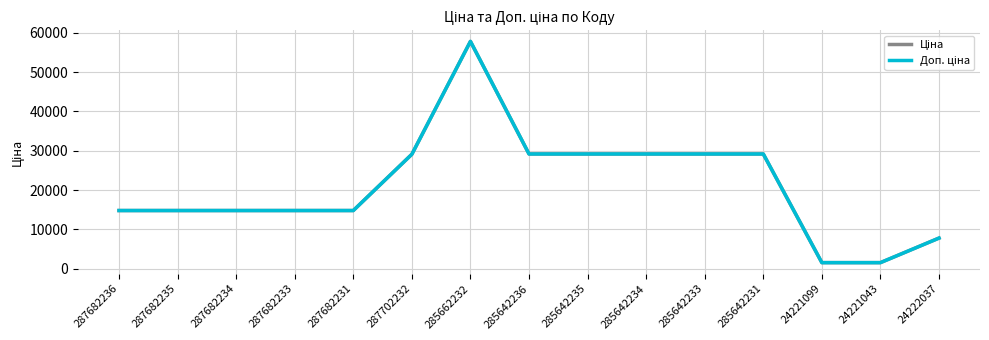

How many lines are shown in the chart?

2